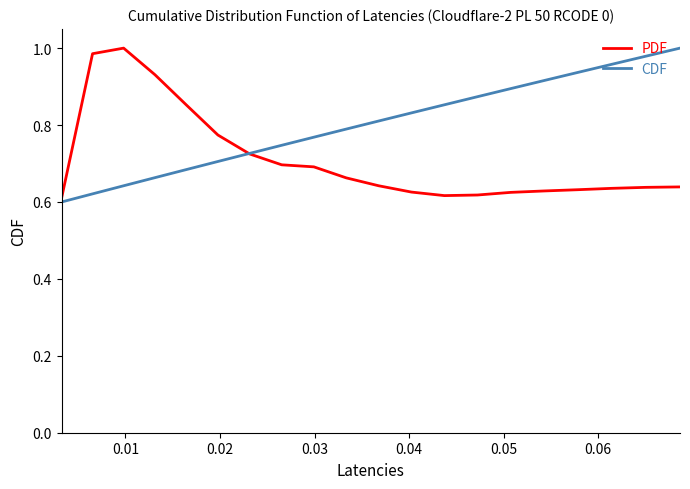

List the series in order of their overall mean, lowest first.

PDF, CDF